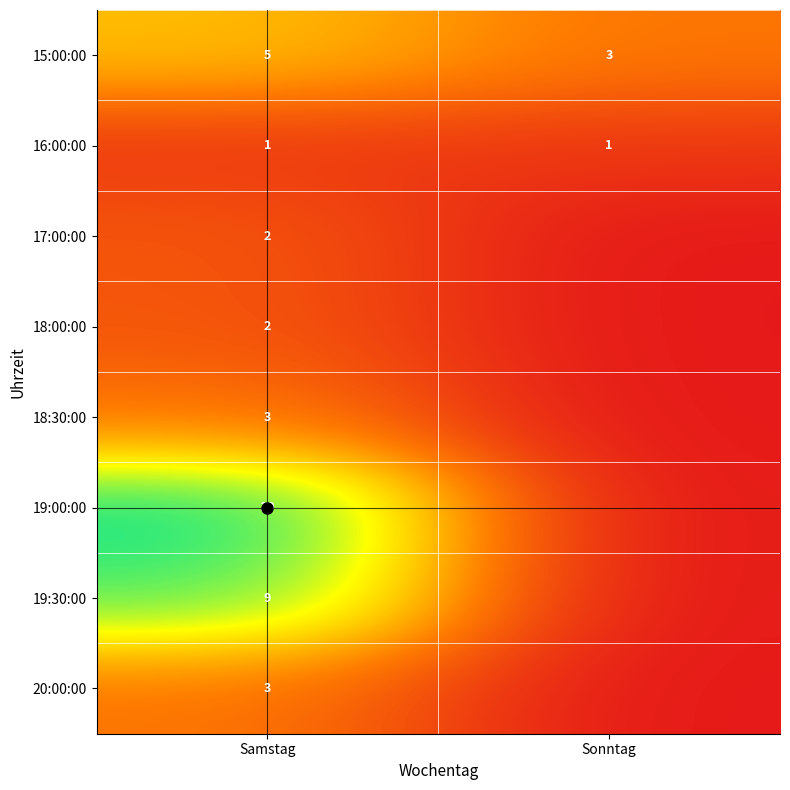

The value of 19:30:00 at Sonntag is 0. True or false?

True